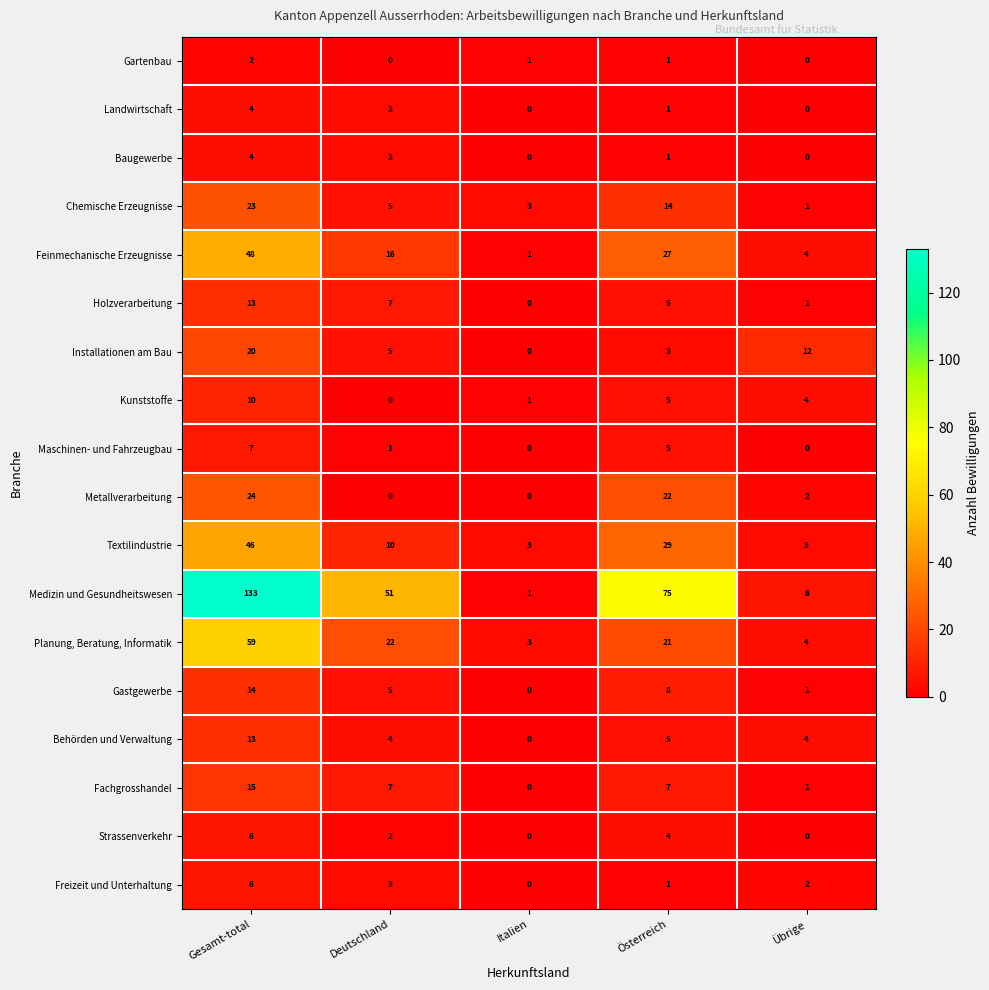

What is the difference between the highest and lowest values at Deutschland?

51